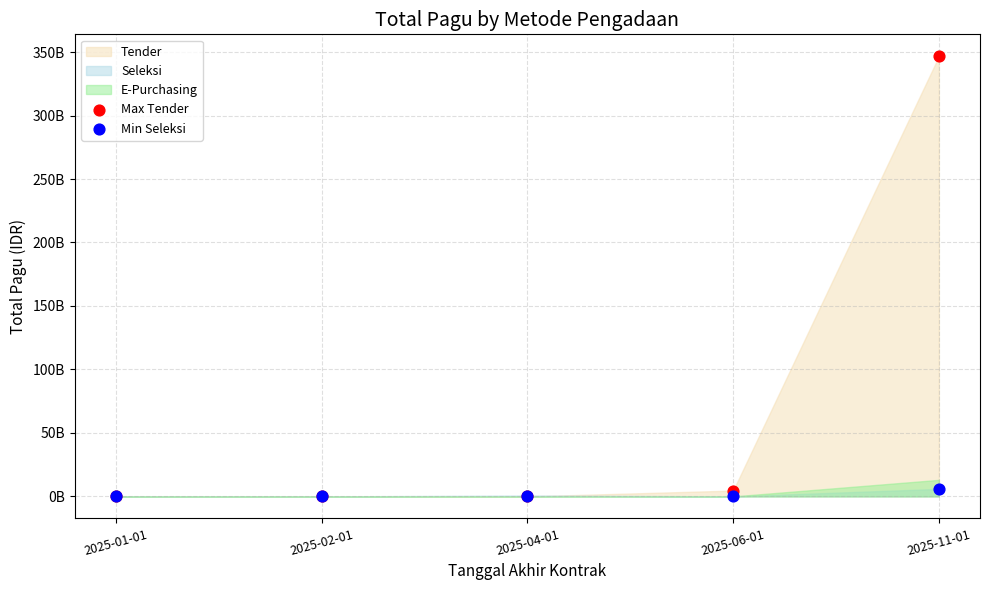

Which series contains the lowest Y value?

Max Tender